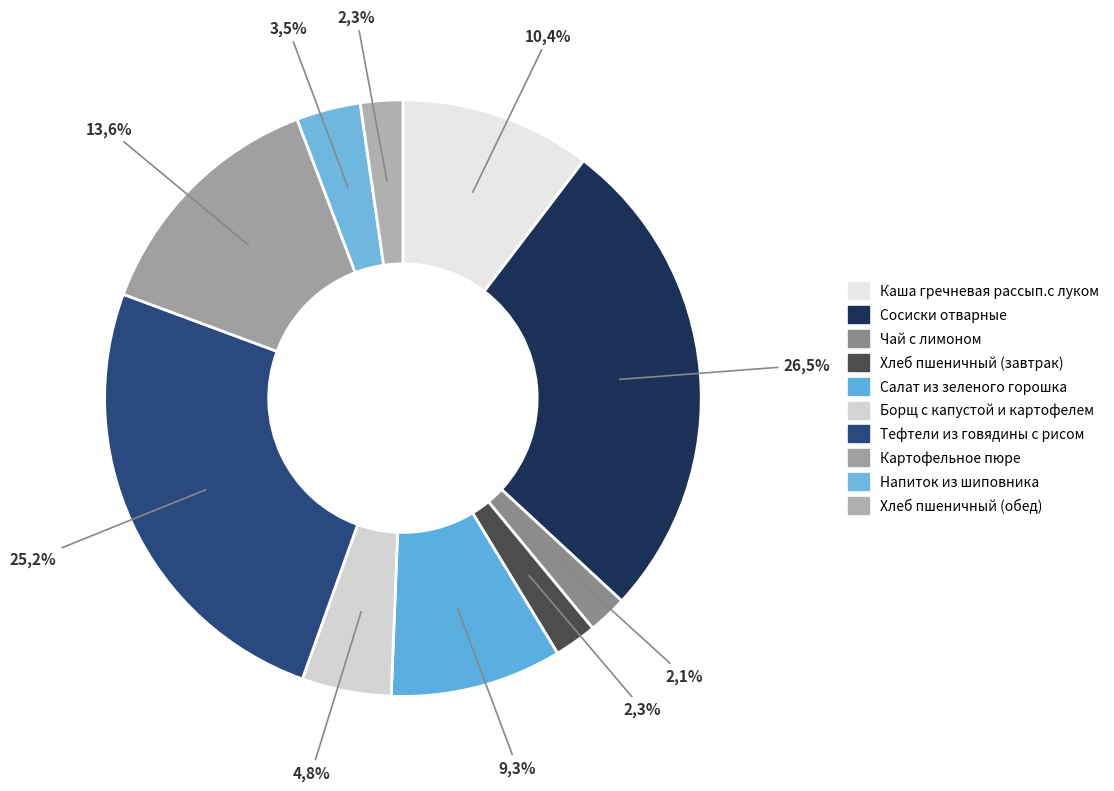

Which category has the smallest portion of the pie?

Чай с лимоном